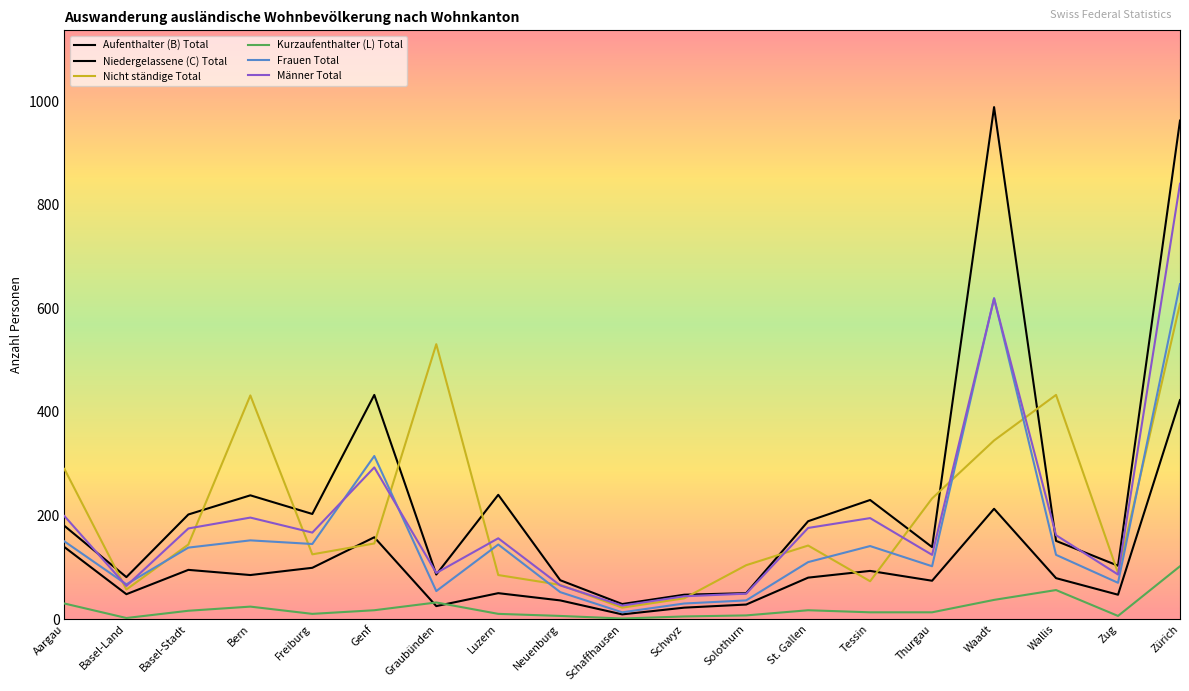

What is the greatest value displayed?

989